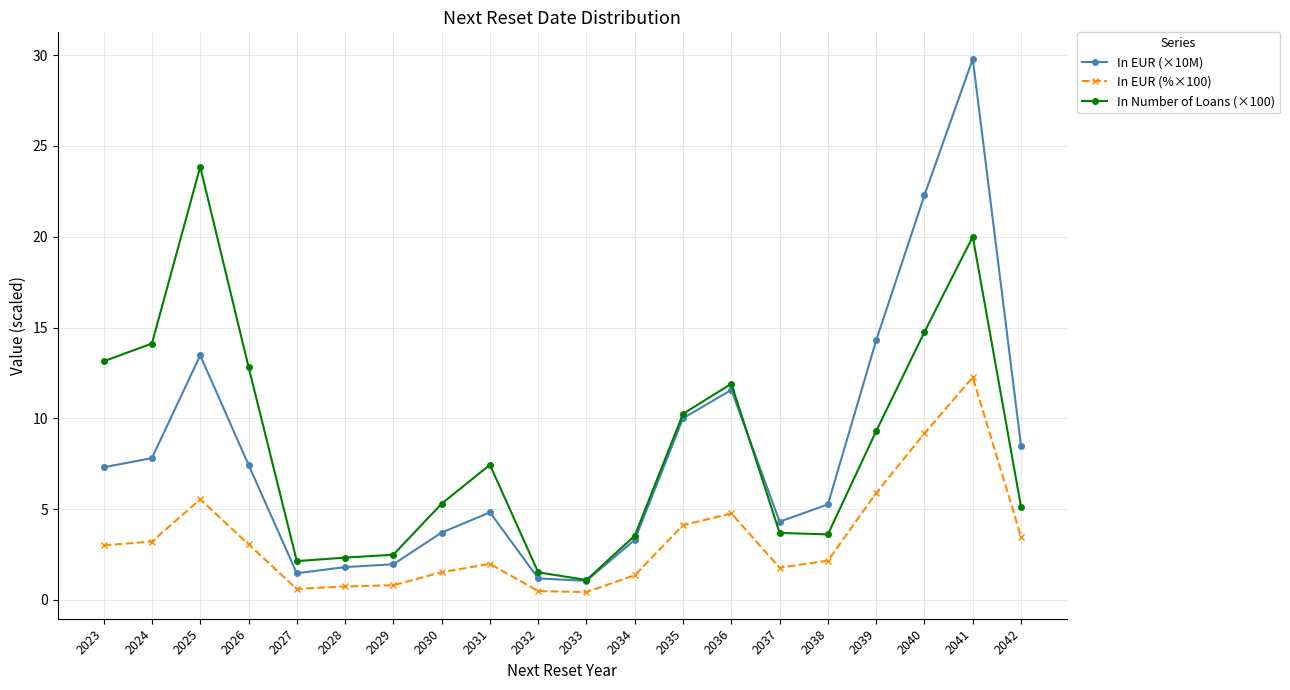

True or false: In EUR (%×100) and In Number of Loans (×100) cross at least once.

False